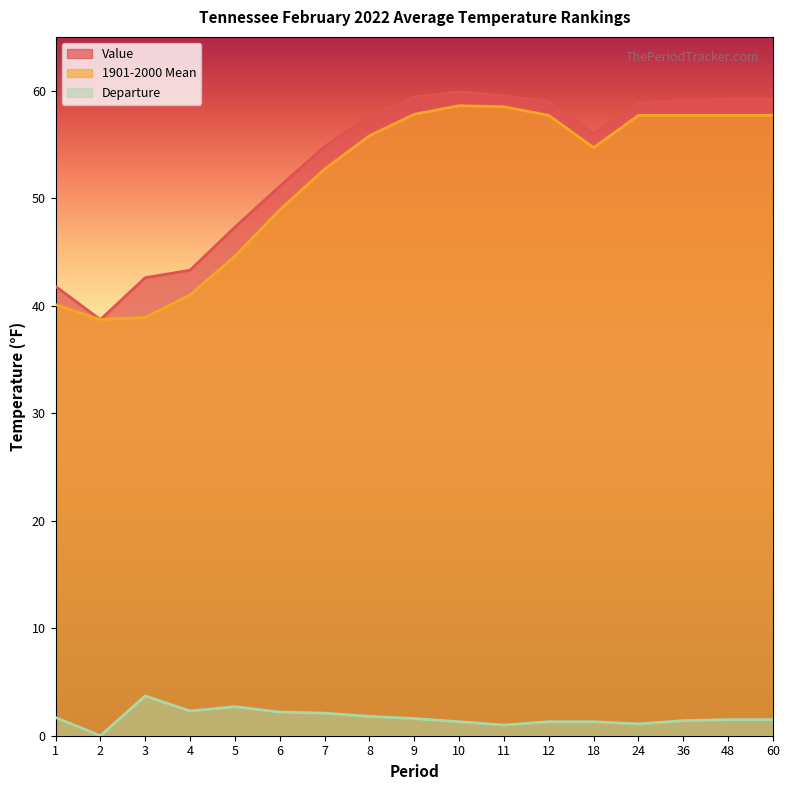

The Departure series shows 1.0 at 4. True or false?

False